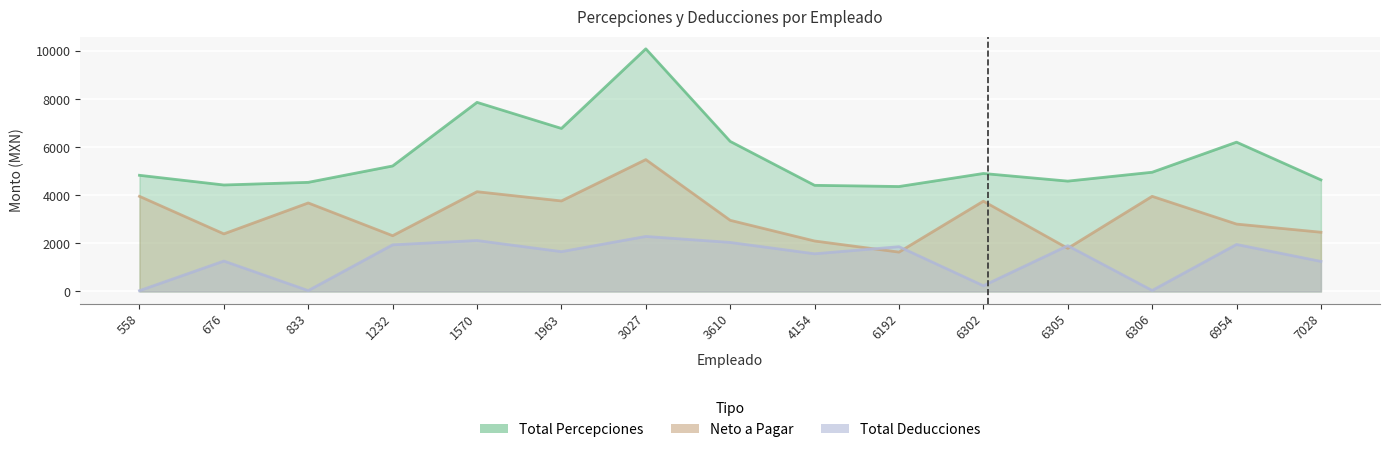

What is the spread (max minus min) of values at 6192?

2730.7